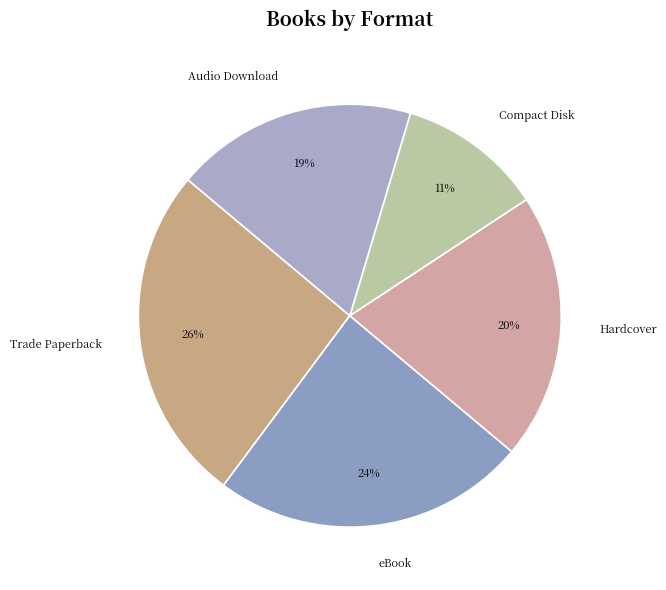

Does Compact Disk account for over 50% of the chart?

No